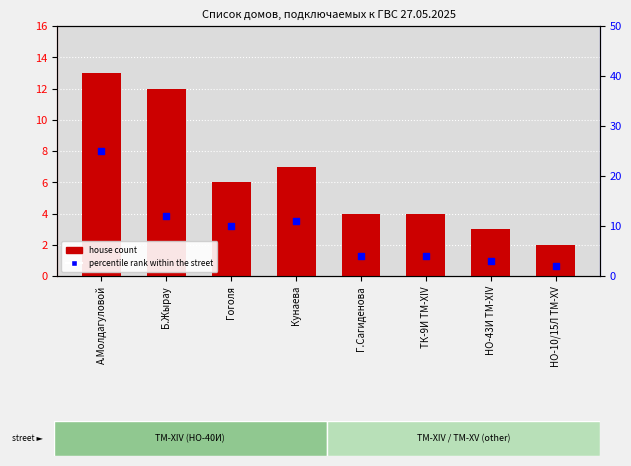

What are all the series names shown in the legend?

house count, percentile rank within the street